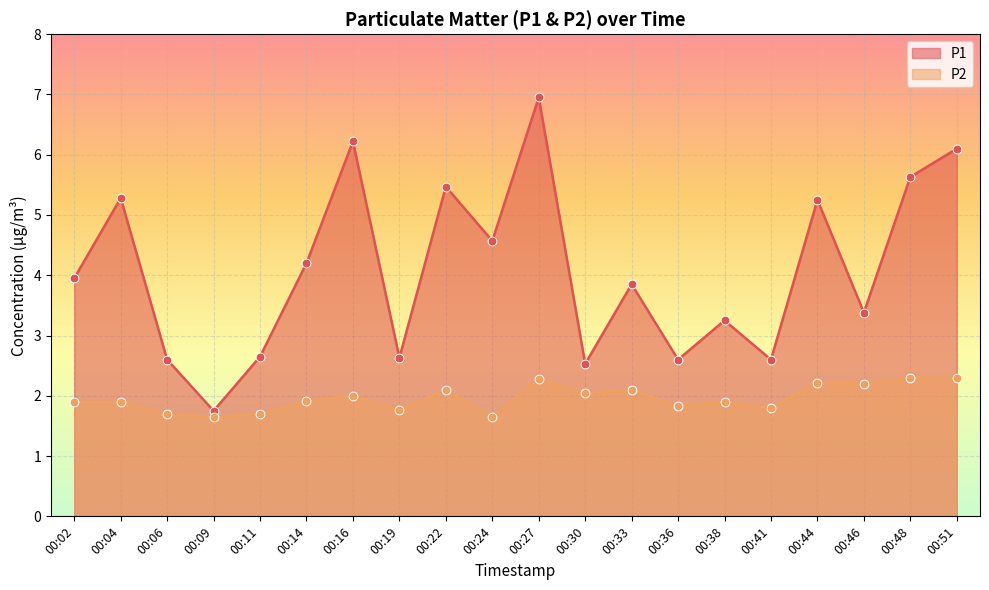

Which series reaches the maximum Y coordinate?

P1